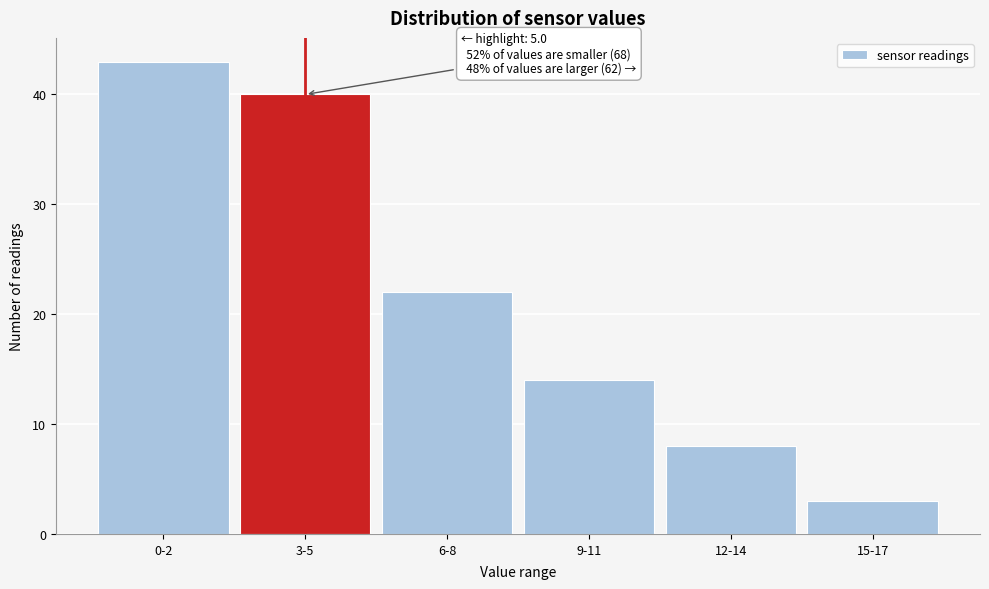

Reading left to right, transcribe all the data shown in this chart.

43	40	22	14	8	3